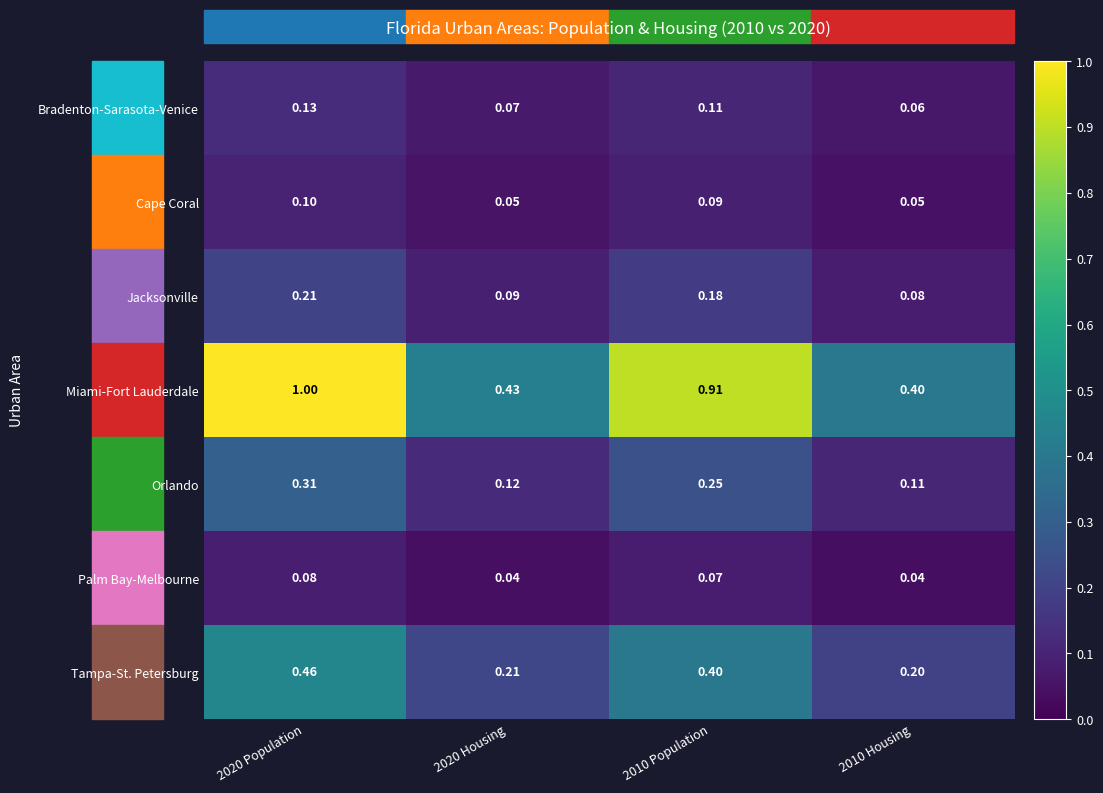

What is the total value across all series at 2020 Housing?

1.0